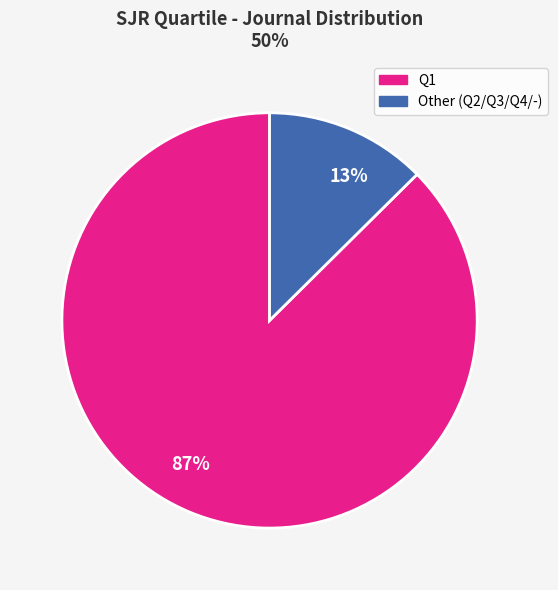

Does Other (Q2/Q3/Q4/-) represent more than half of the total?

No